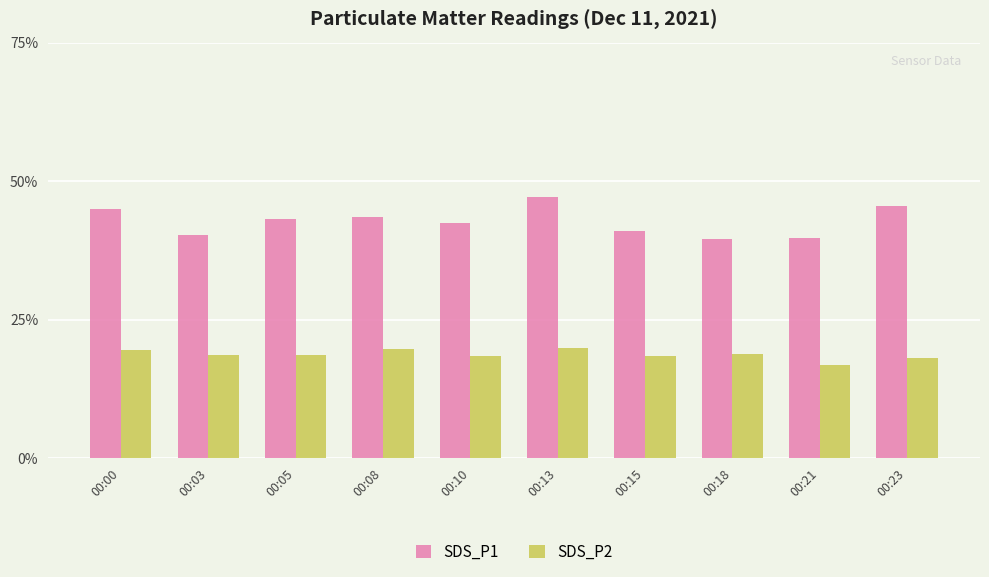

What is the approximate value of SDS_P2 at 00:03?

18.6